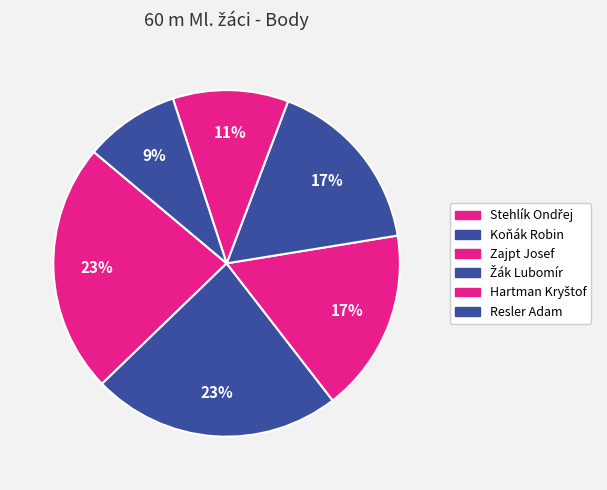

To the nearest percent, what is the average slice percentage?

17%